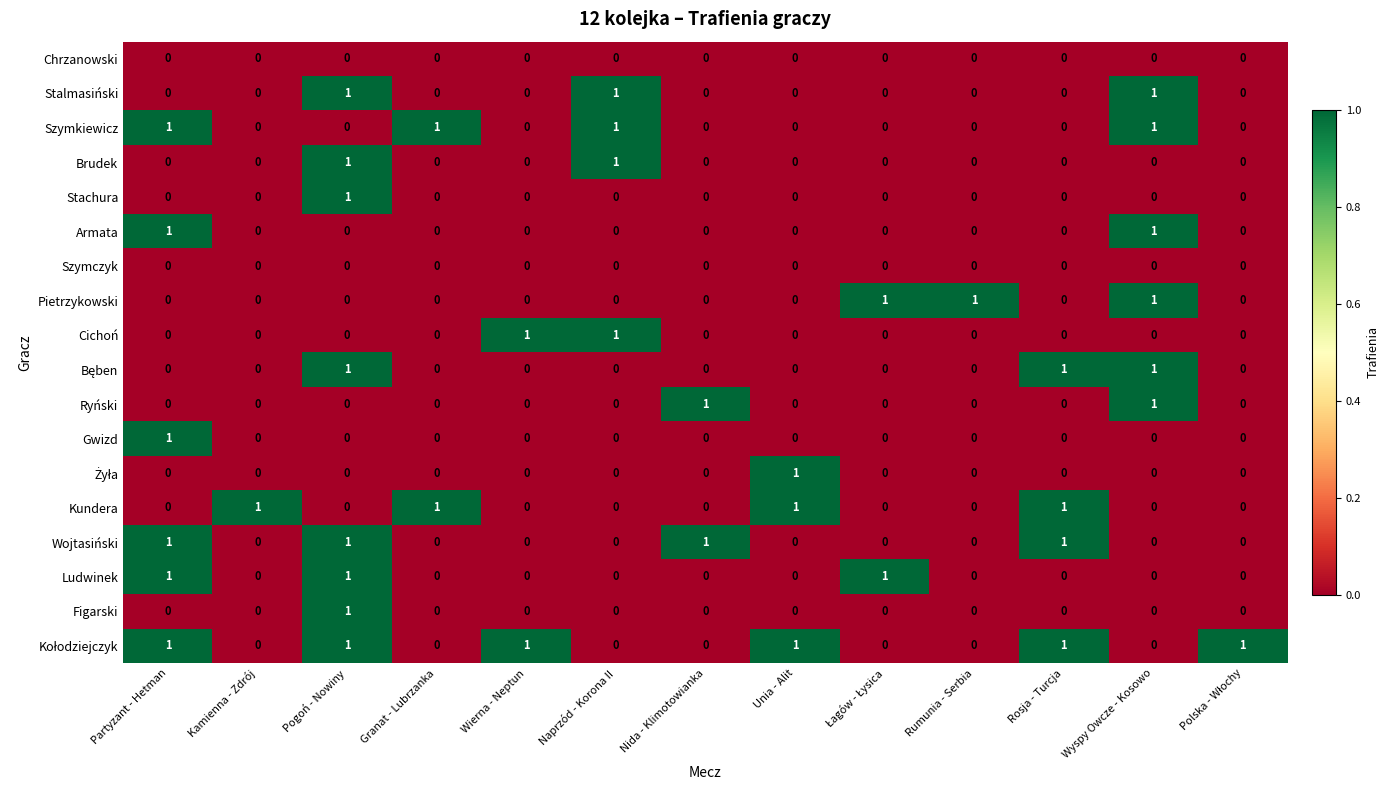

How many Armata values are between 0 and 1?

13